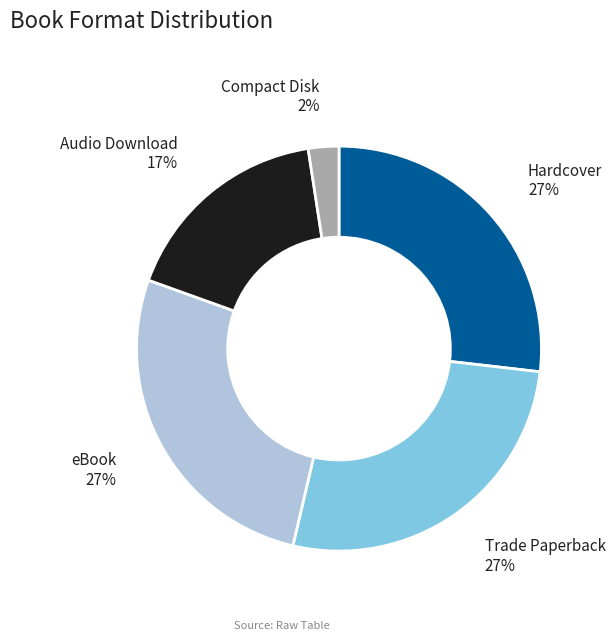

Count the number of slices in the pie.

5